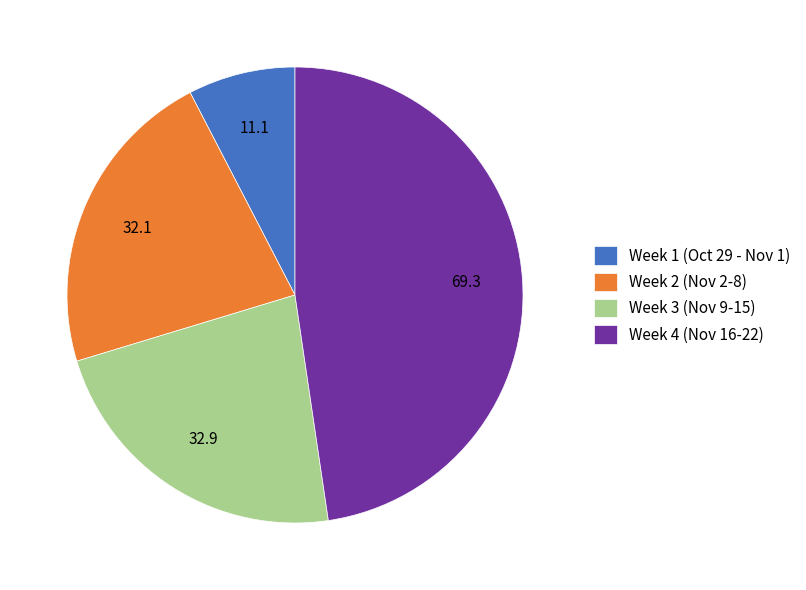

Do Week 1 (Oct 29 - Nov 1) and Week 4 (Nov 16-22) together represent more than half of the pie?

Yes